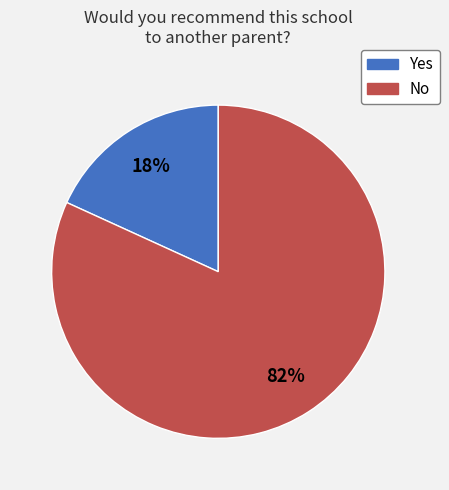

Approximately how many times larger is the value at Yes compared to No?

0.2